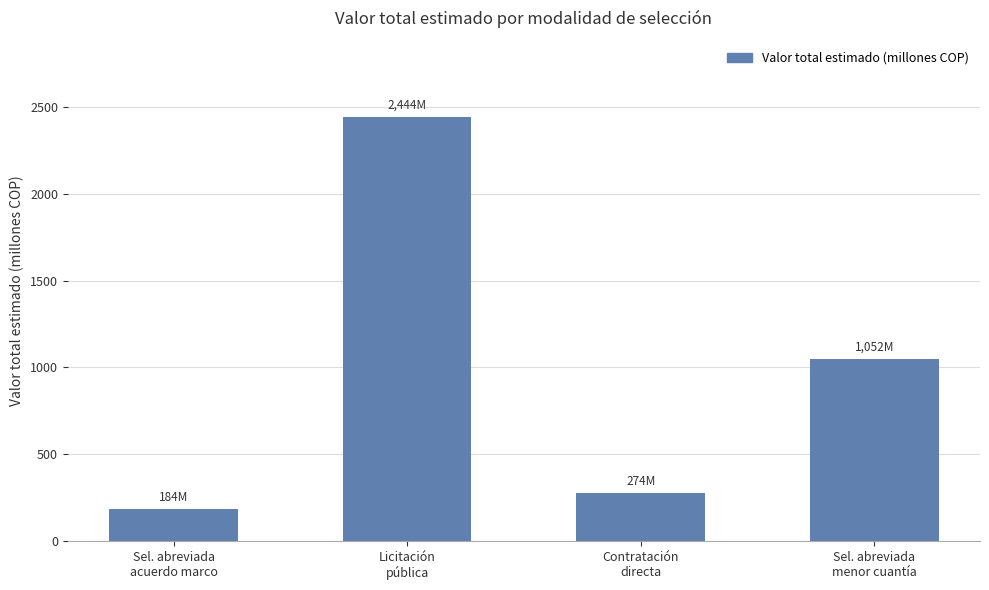

At which category does the chart reach its peak across all series?

Licitación
pública